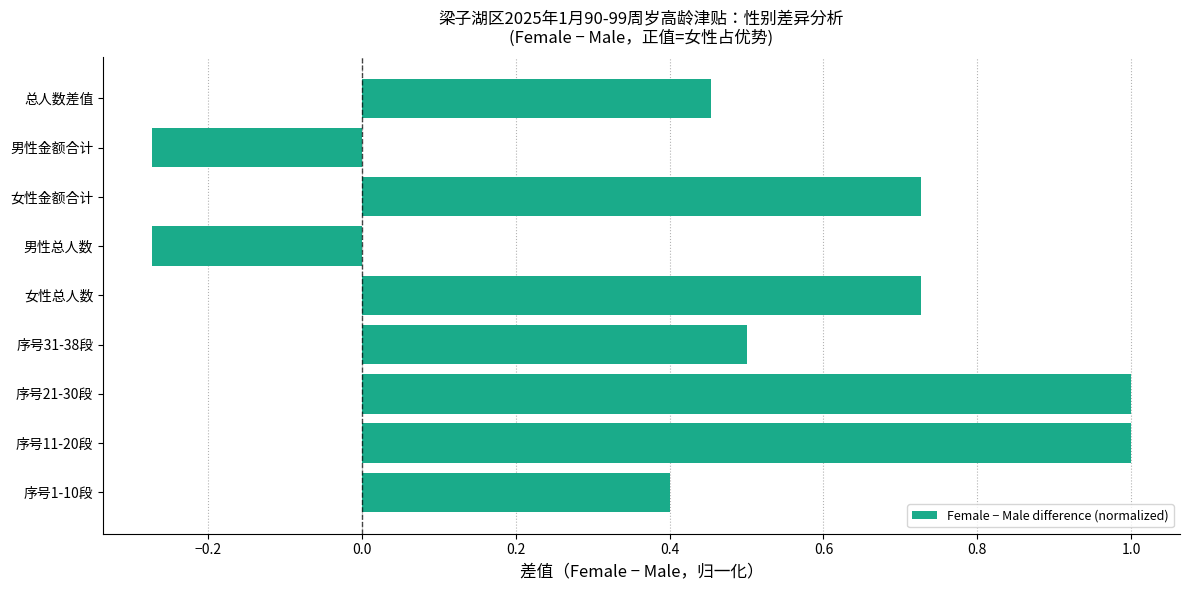

What is the maximum value shown in the chart?

1.0